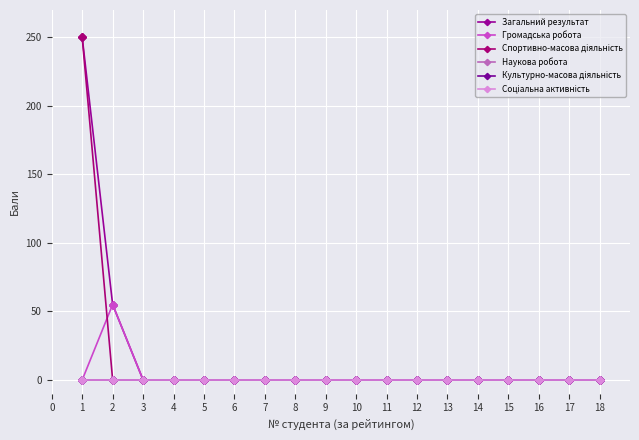

Is this an area chart (filled region under the line)?

No